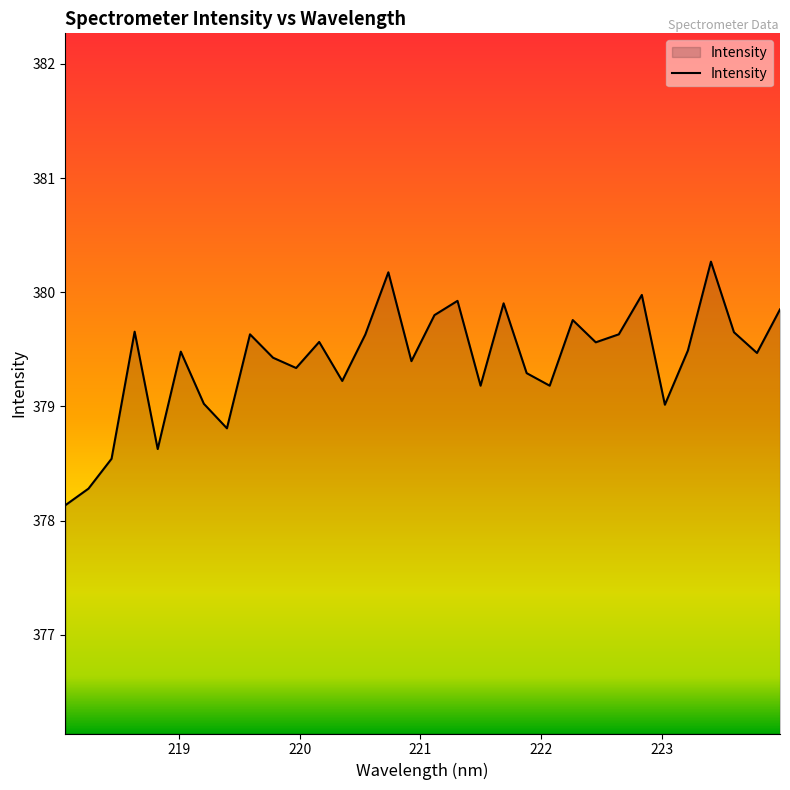

What is the minimum value shown in the chart?

378.1